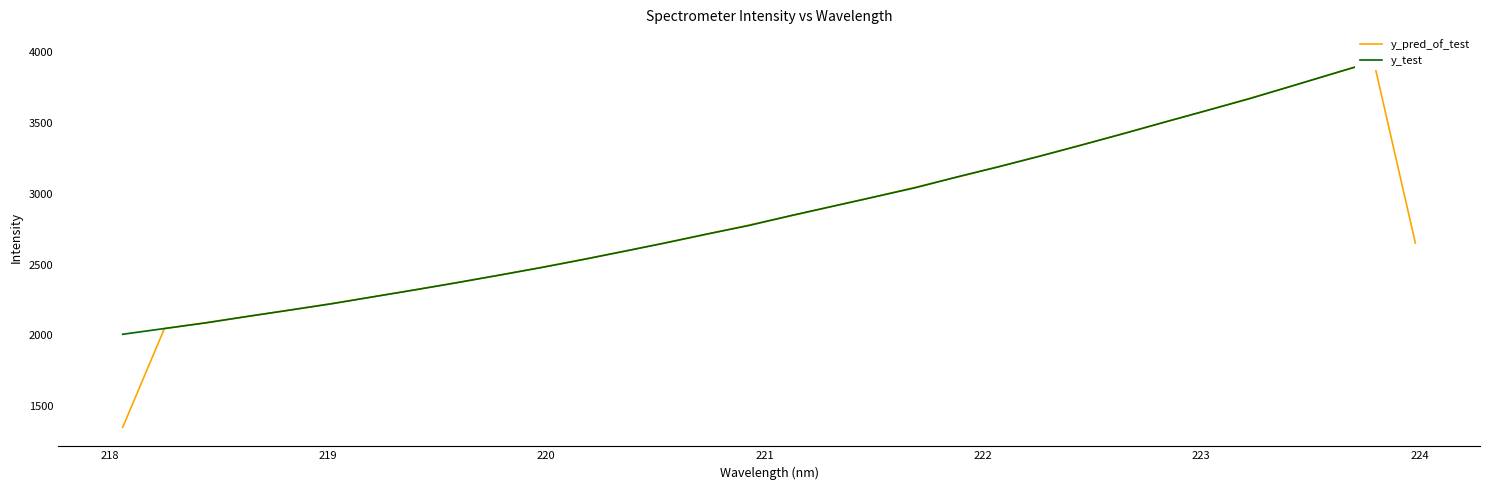

Rank the series by their maximum value, from lowest to highest.

y_pred_of_test, y_test